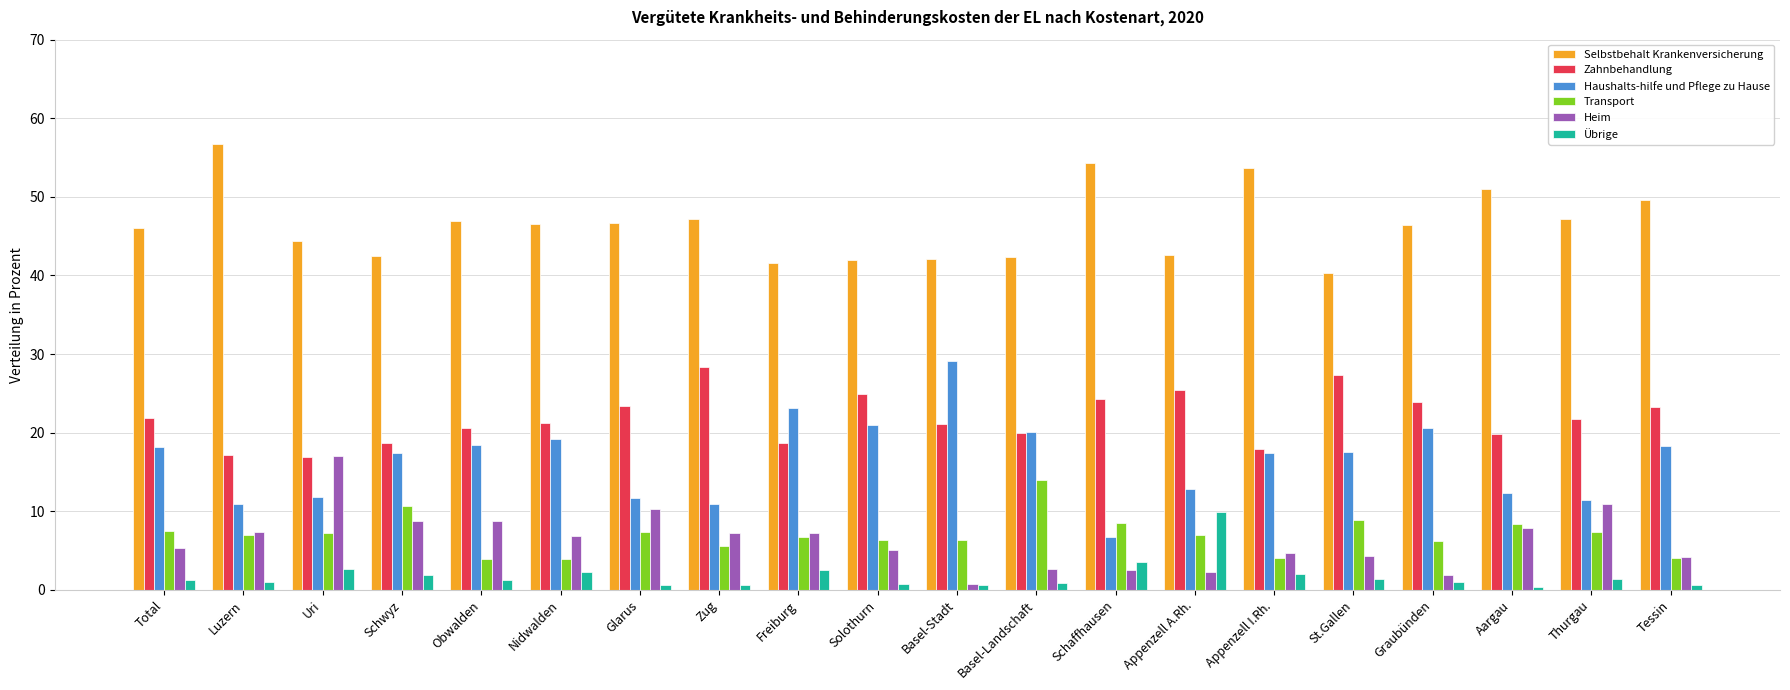

Which series has the largest total across all categories?

Selbstbehalt Krankenversicherung